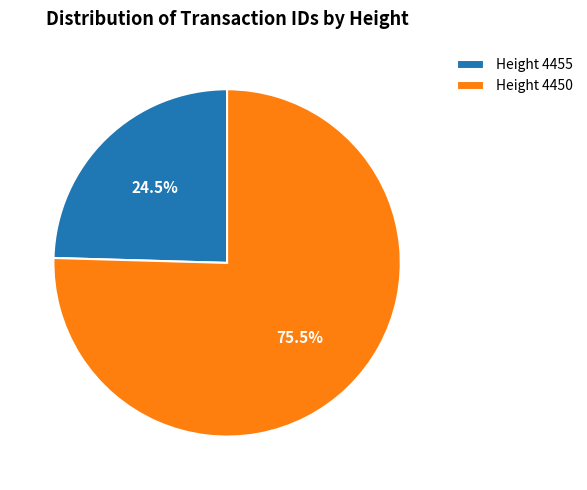

What is the total percentage of Height 4455 and Height 4450?

100.0%